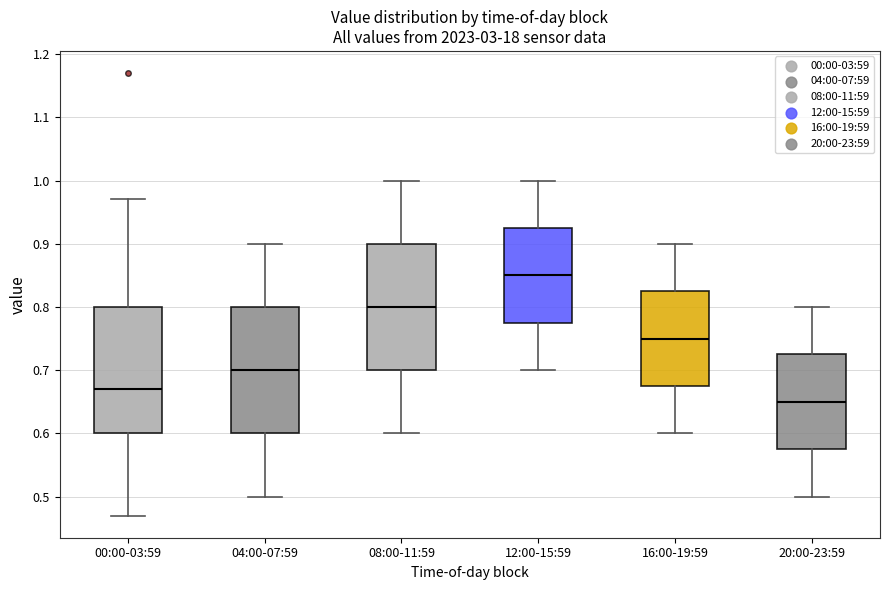

Reading left to right, read every box against the y-axis: the position of its median line, the range the box covers, and the ends of its whiskers. The values are not printed on the chart, so give them approximately, as read against the axis.

00:00-03:59: median 0.67, box 0.60 to 0.80, whiskers 0.47 to 0.97
04:00-07:59: median 0.70, box 0.60 to 0.80, whiskers 0.50 to 0.90
08:00-11:59: median 0.80, box 0.70 to 0.90, whiskers 0.60 to 1.00
12:00-15:59: median 0.85, box 0.78 to 0.93, whiskers 0.70 to 1.00
16:00-19:59: median 0.75, box 0.68 to 0.83, whiskers 0.60 to 0.90
20:00-23:59: median 0.65, box 0.58 to 0.73, whiskers 0.50 to 0.80